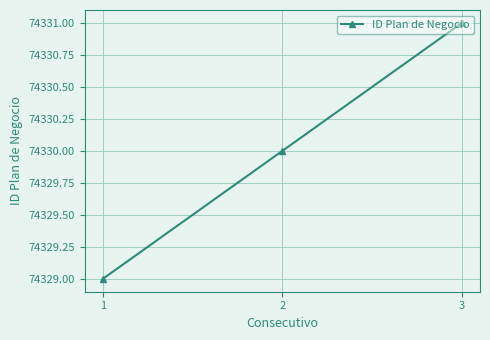

What is the change in value from 1 to 2?

+1